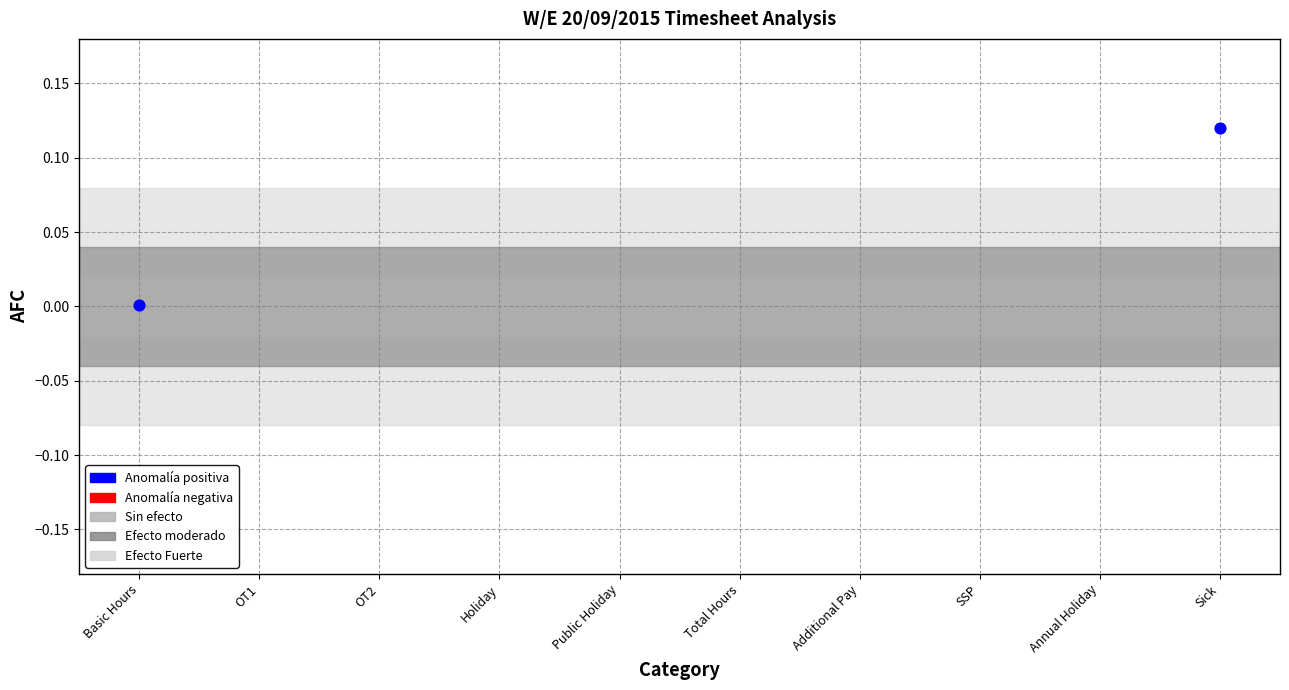

What is the range of X values (max minus min)?

9.0